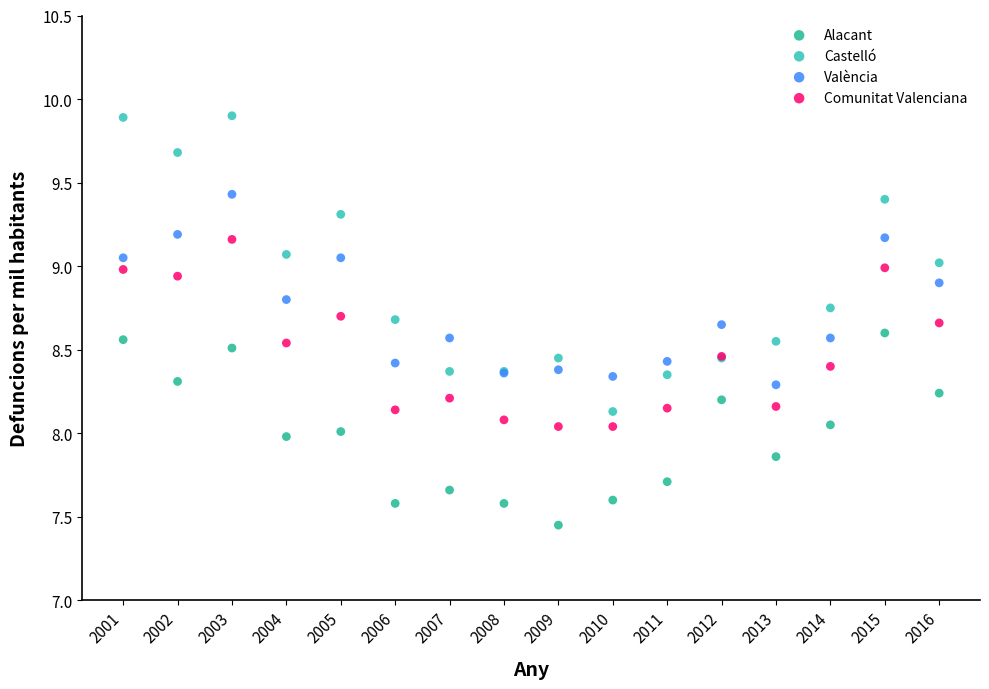

Which series has the largest Y range (max minus min)?

Castelló